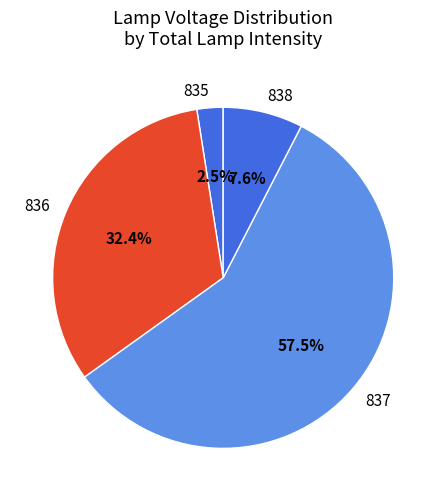

Approximately how many times larger is the value at 836 compared to 838?

4.3